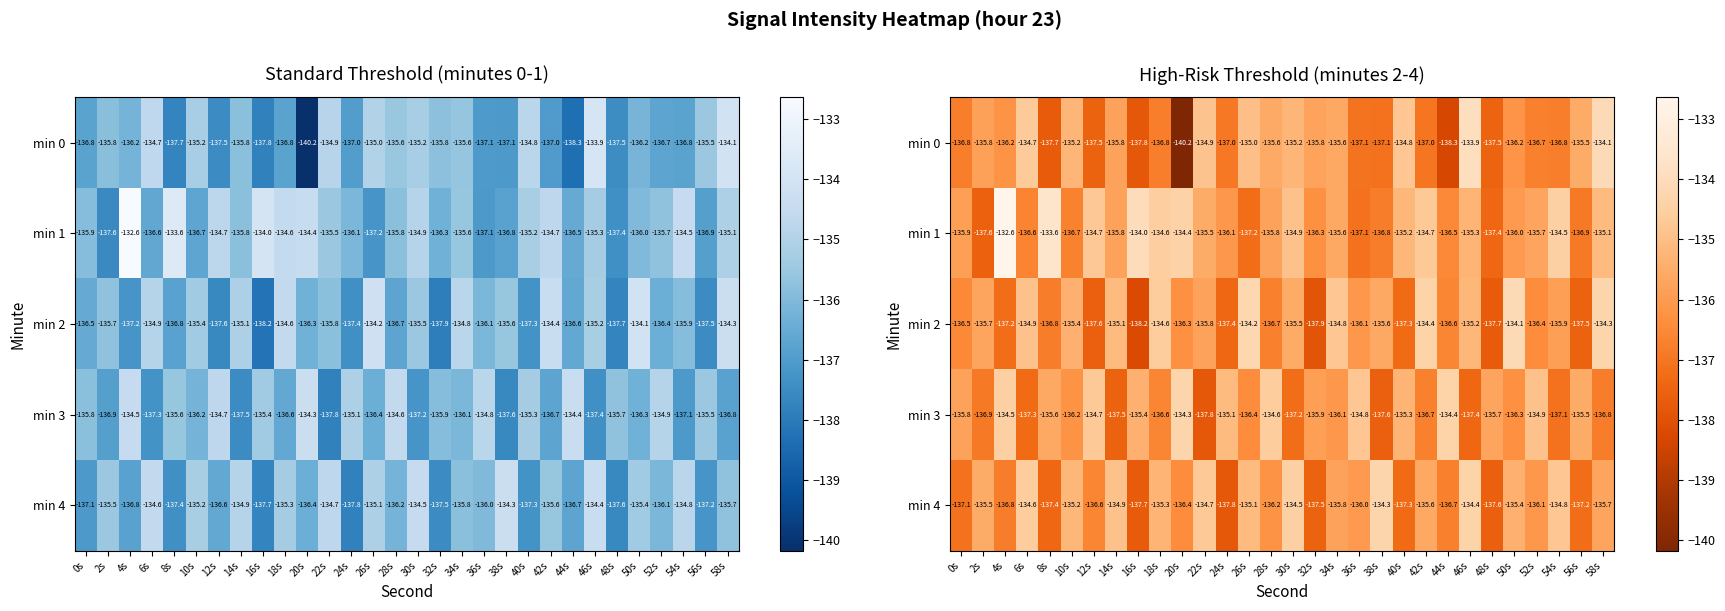

Rank the series by their maximum value, from lowest to highest.

min 3, min 4, min 2, min 0, min 1